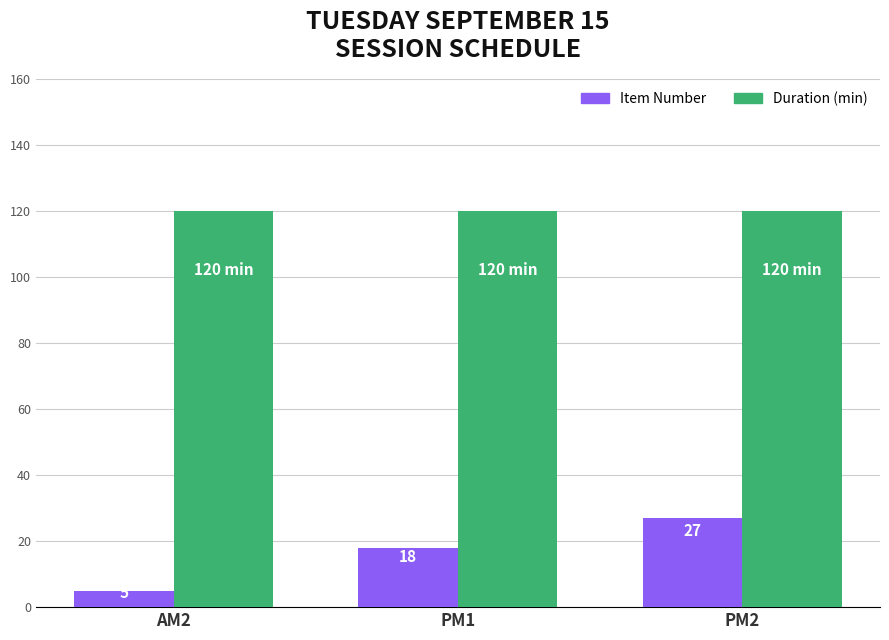

Does the chart contain any negative values?

No